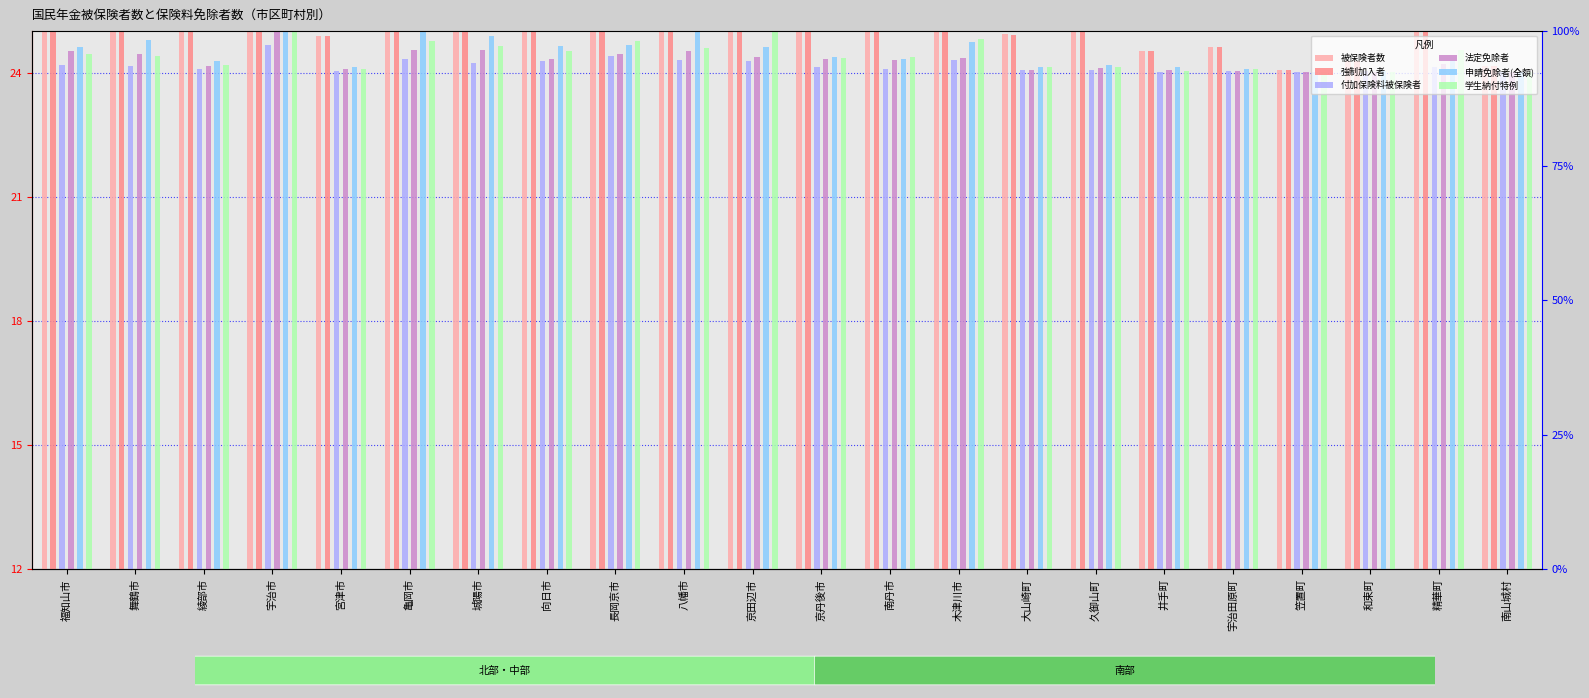

List the labels in order of 付加保険料被保険者 value, largest first.

宇治市, 長岡京市, 亀岡市, 八幡市, 木津川市, 向日市, 京田辺市, 城陽市, 福知山市, 舞鶴市, 京丹後市, 精華町, 綾部市, 南丹市, 久御山町, 大山崎町, 宮津市, 宇治田原町, 和束町, 井手町, 南山城村, 笠置町